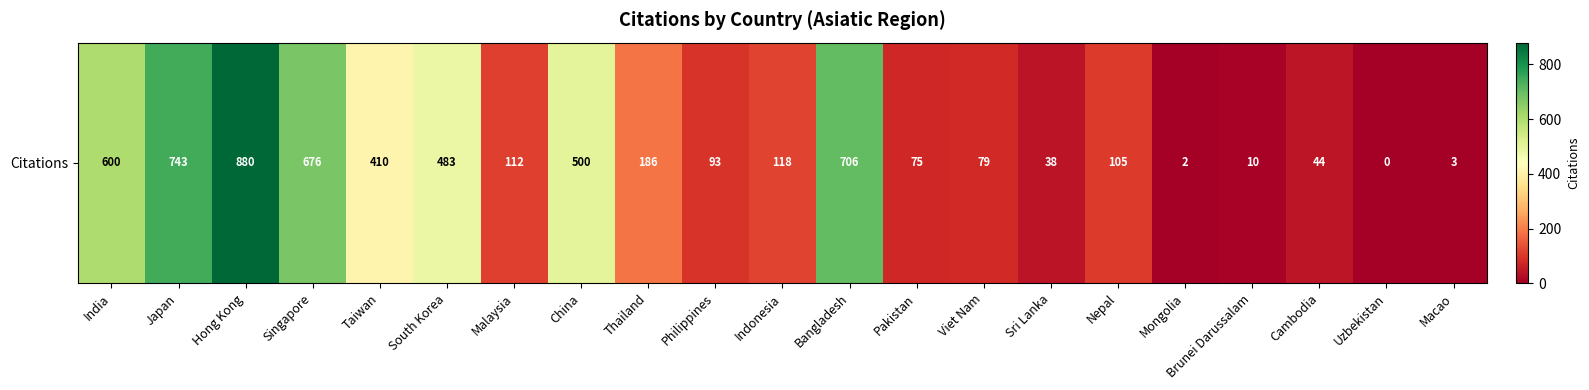

Reading right to left, what are all the values shown in this chart?

3	0	44	10	2	105	38	79	75	706	118	93	186	500	112	483	410	676	880	743	600